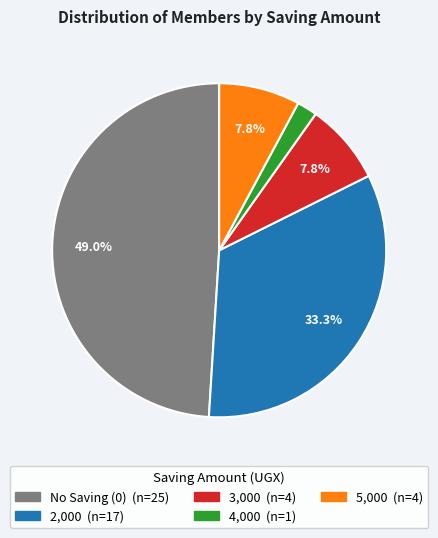

Is there a majority slice in this chart?

No